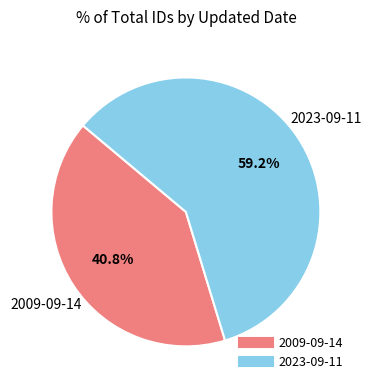

Which slice represents more than half of the pie?

2023-09-11